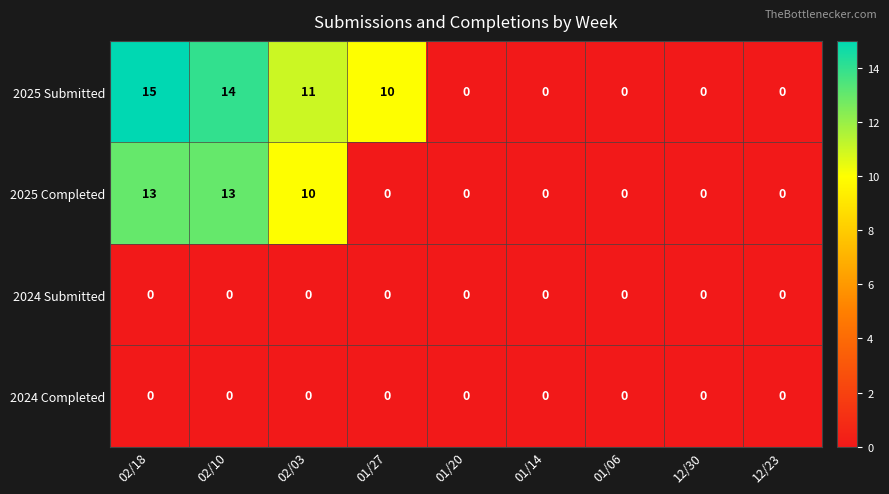

At how many categories does at least one series exceed 7?

4